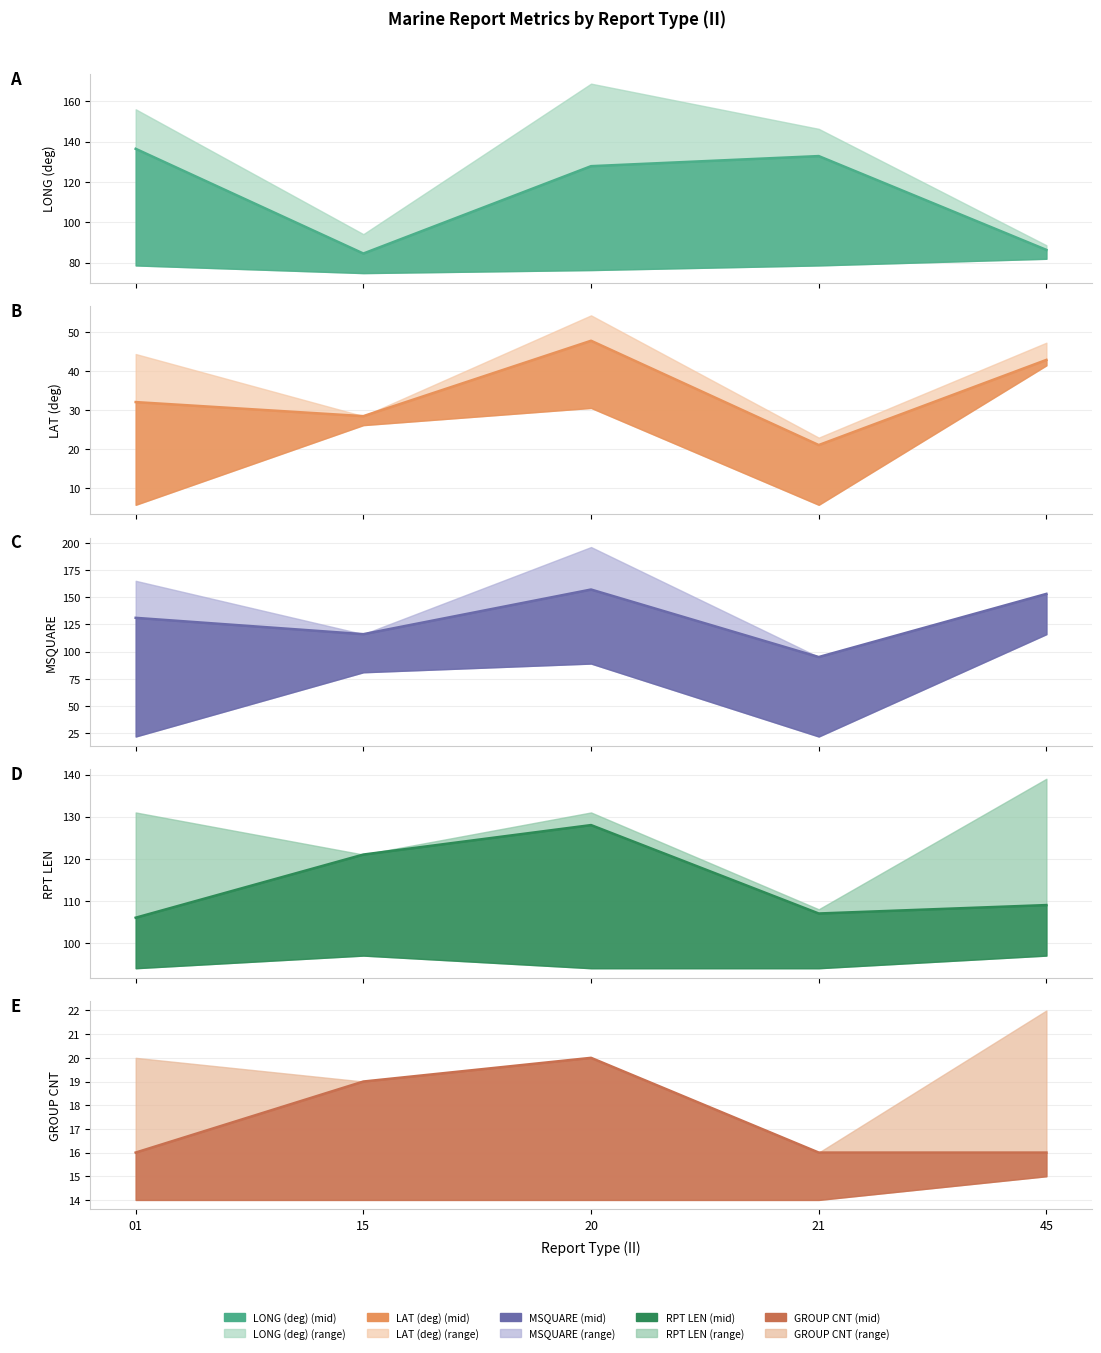

How many lines are shown in the chart?

5